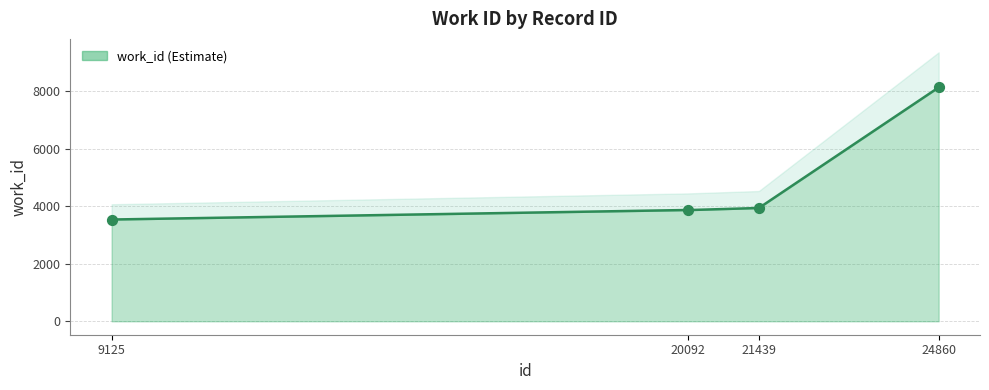

What is the change in value from 20092 to 24860?

+4265